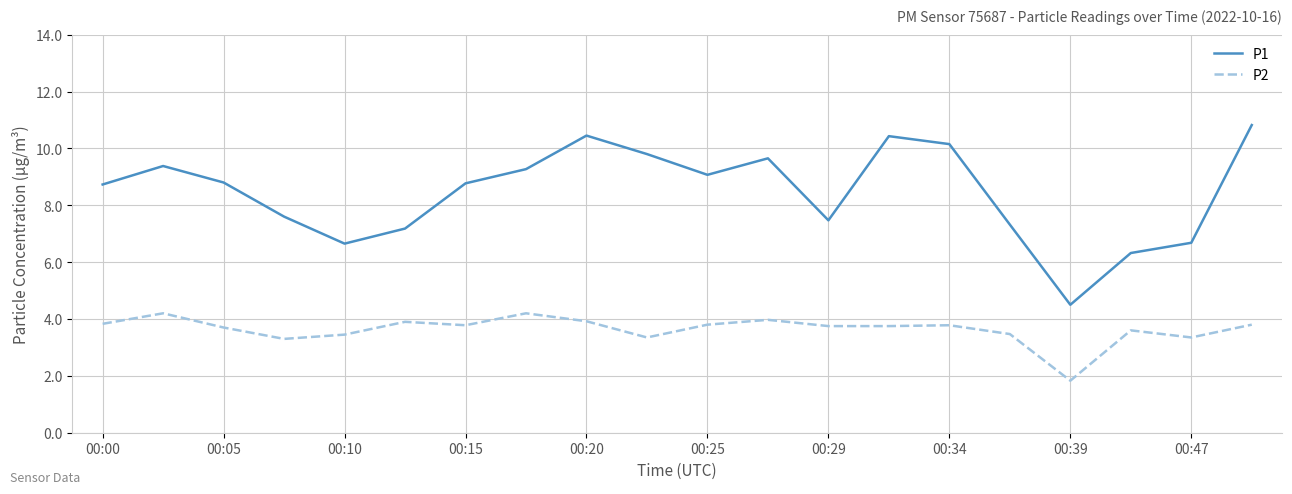

True or false: P2 and P1 cross at least once.

False